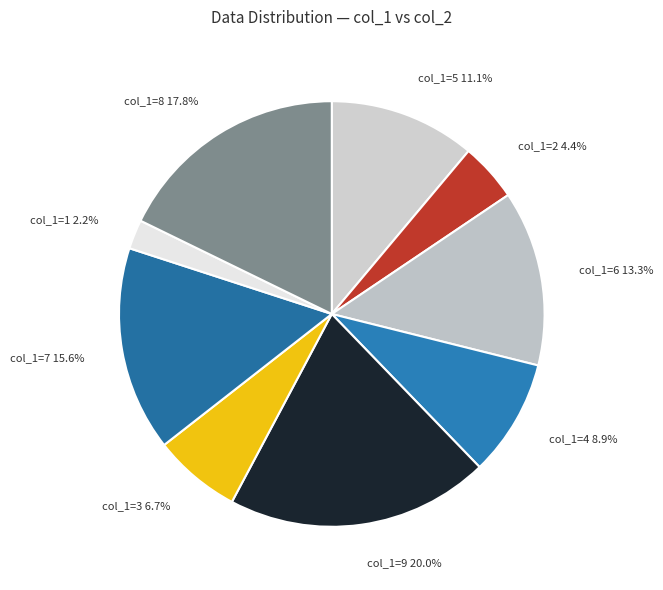

What portion of the pie excludes col_1=1 2.2%?

97.8%